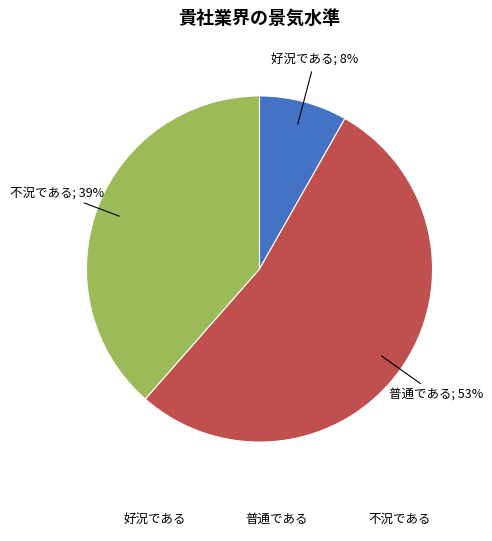

Does any single category account for the majority?

Yes